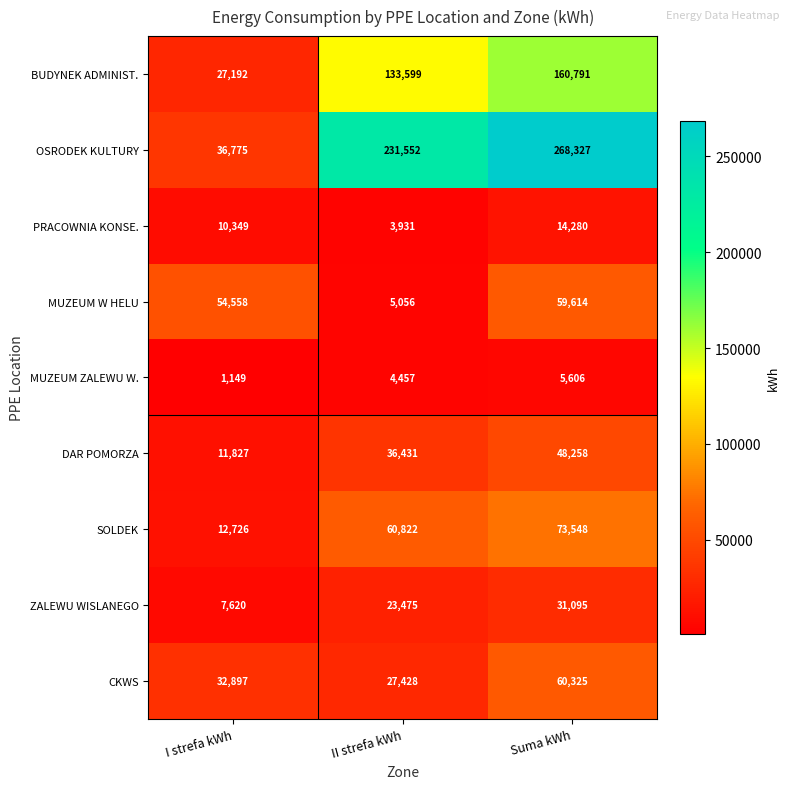

Between I strefa kWh and Suma kWh, which series saw the biggest shift?

OSRODEK KULTURY